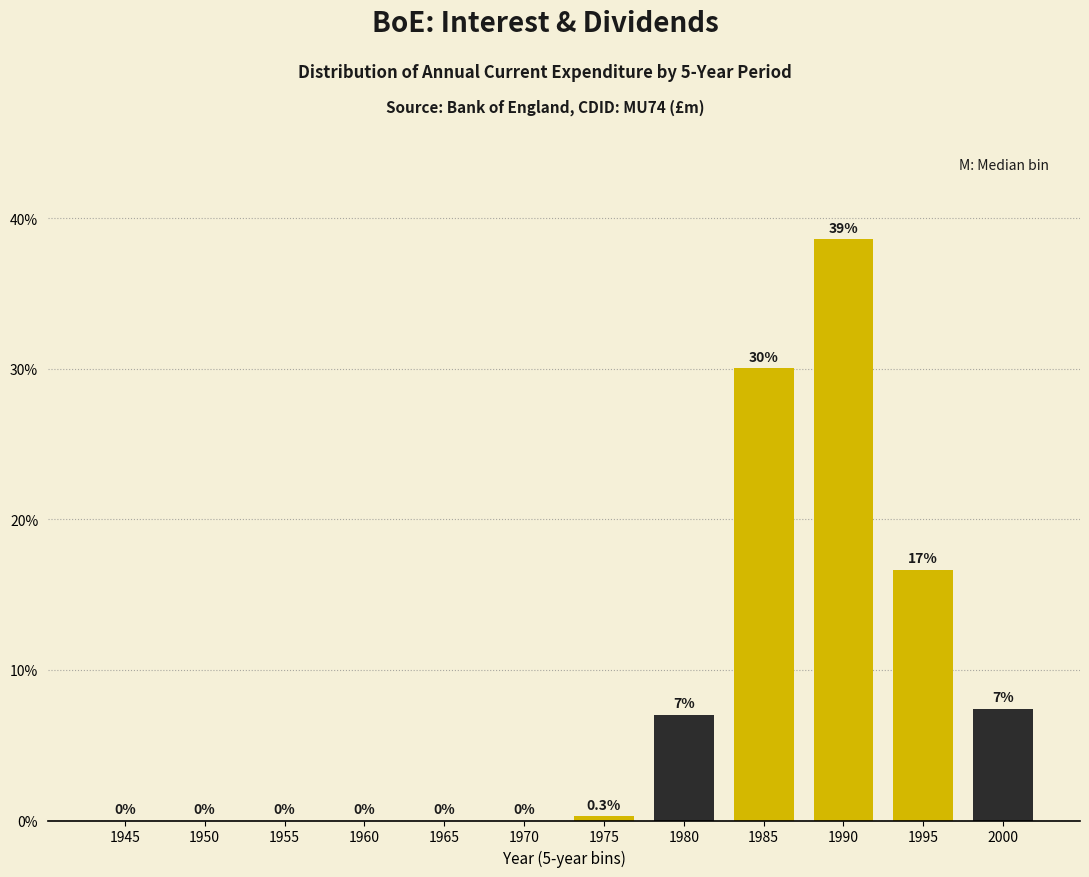

Reading right to left, extract all data points from this chart.

2000=7.4	1995=16.6	1990=38.6	1985=30.0	1980=7.0	1975=0.3	1970=0.0	1965=0.0	1960=0.0	1955=0.0	1950=0.0	1945=0.0